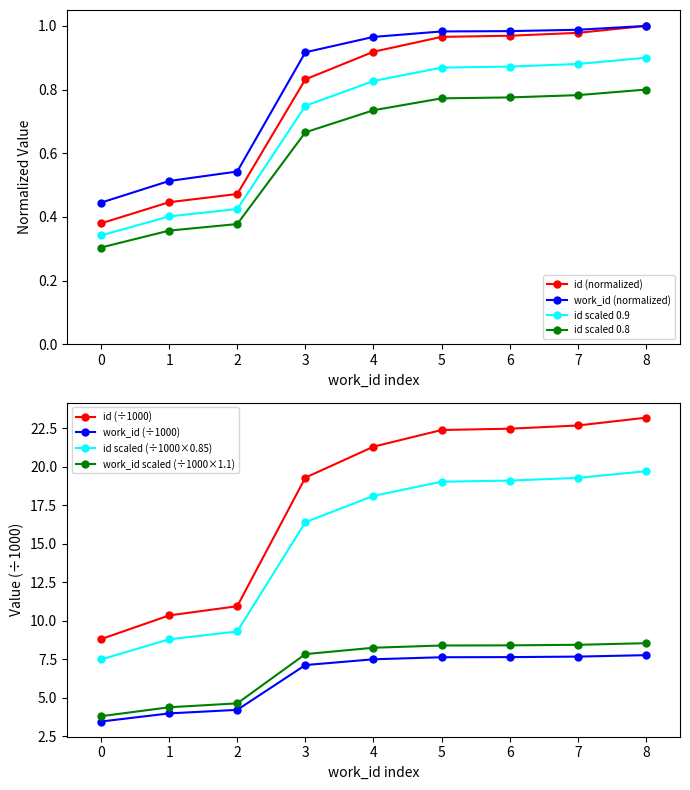

True or false: work_id and id intersect in this chart.

False